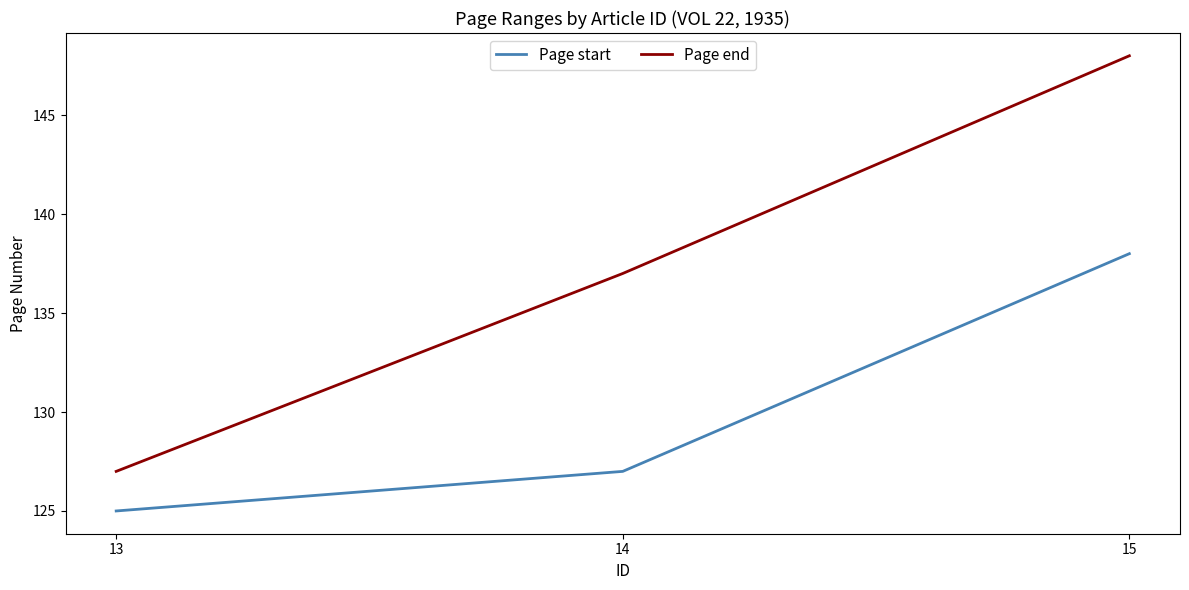

What are all the series names shown in the legend?

Page start, Page end